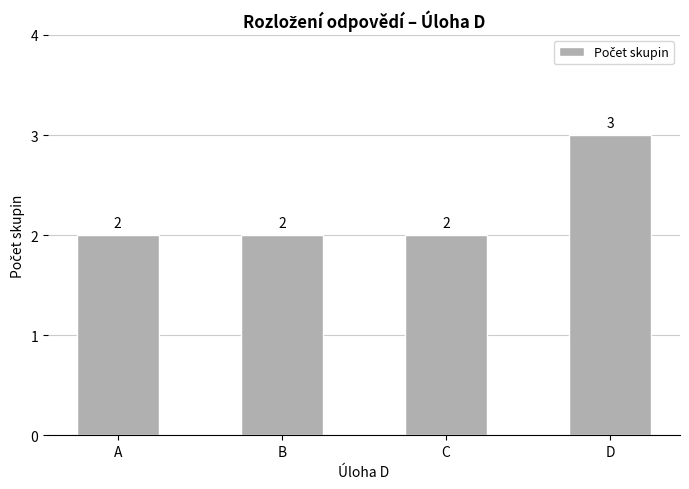

At which category does the chart reach its peak across all series?

D